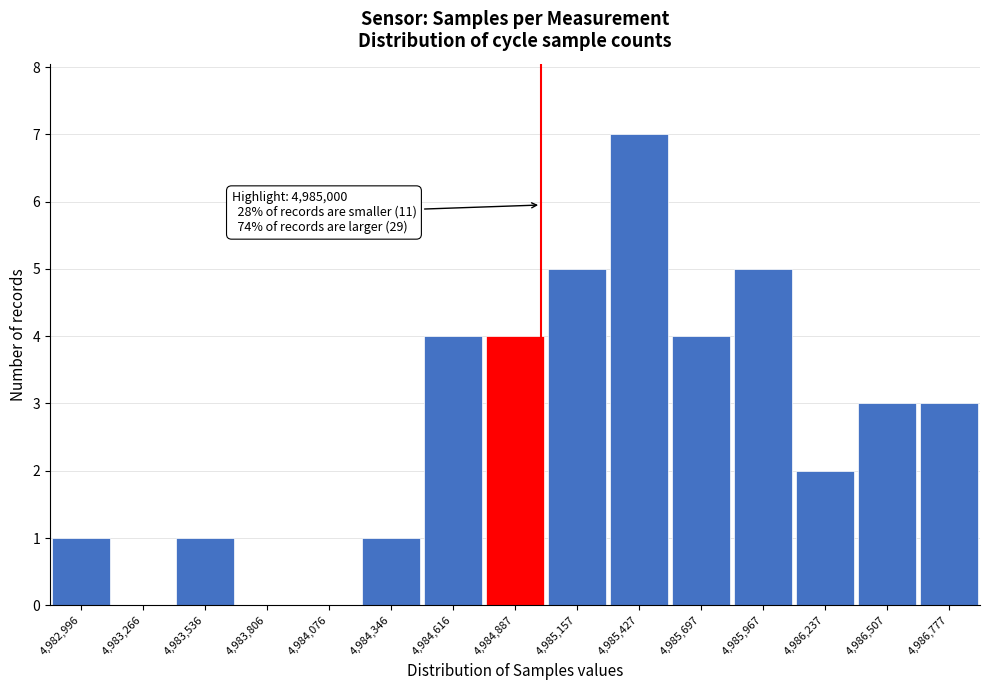

Over which range of the x-axis is the bar tallest?

4985300 to 4985550